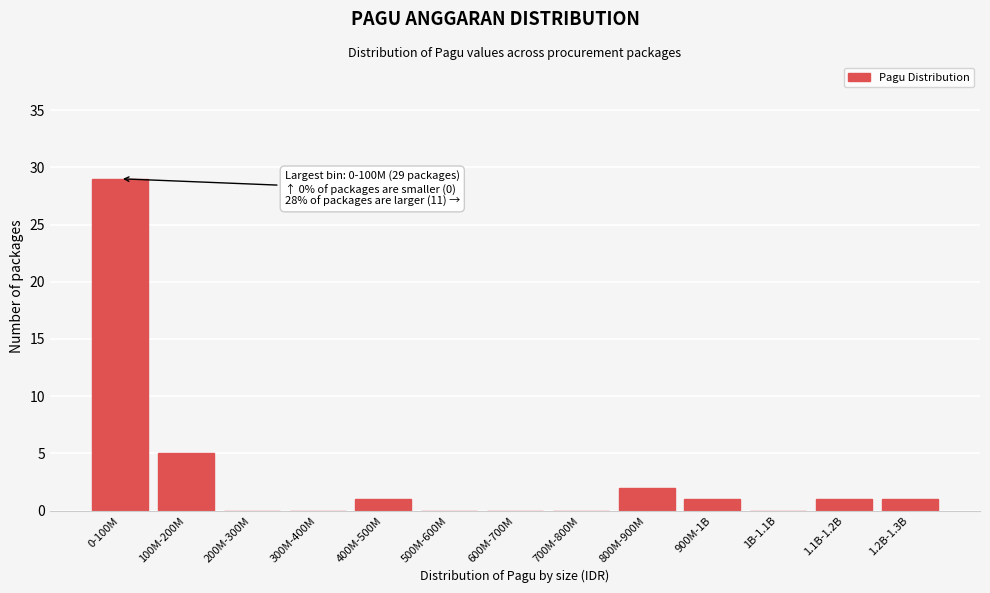

Reading right to left, what are all the values shown in this chart?

1.2B-1.3B=1	1.1B-1.2B=1	1B-1.1B=0	900M-1B=1	800M-900M=2	700M-800M=0	600M-700M=0	500M-600M=0	400M-500M=1	300M-400M=0	200M-300M=0	100M-200M=5	0-100M=29